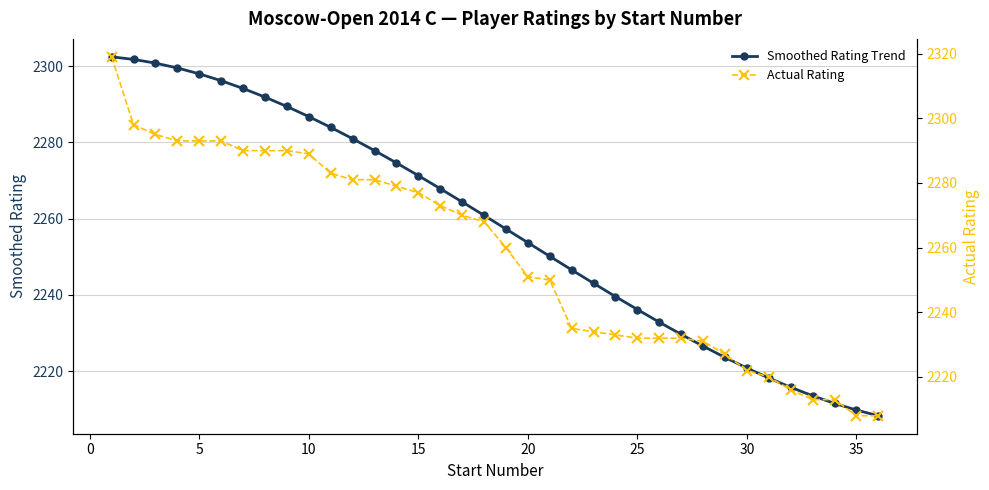

What is the maximum value for Smoothed Rating Trend?

2302.4